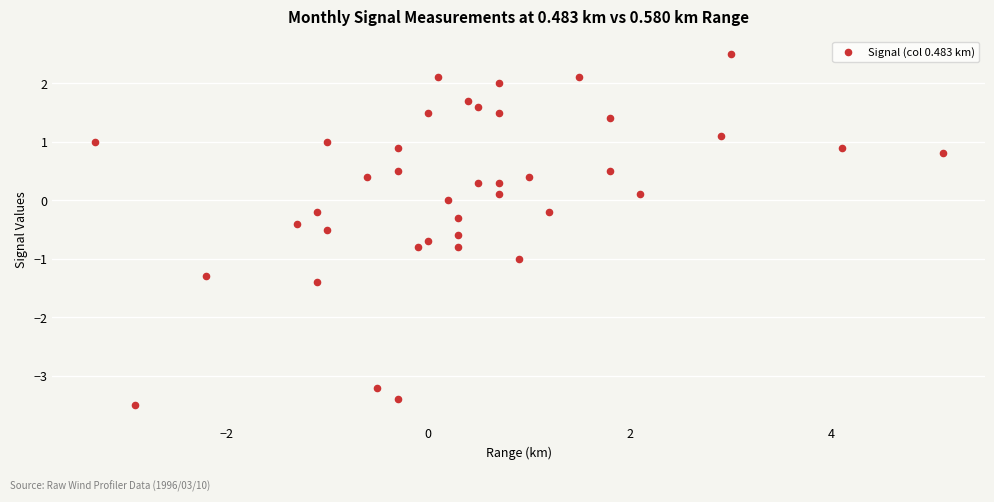

What is the range of X values (max minus min)?

8.4